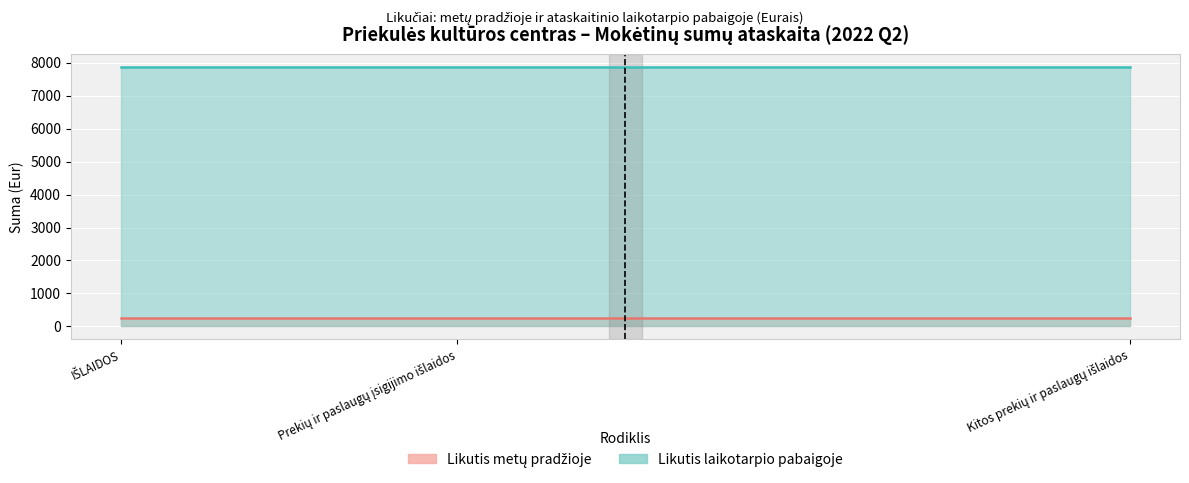

Is the value of likutis_pabaigoje at 5 greater than the value of likutis_pradžioje at 2?

No